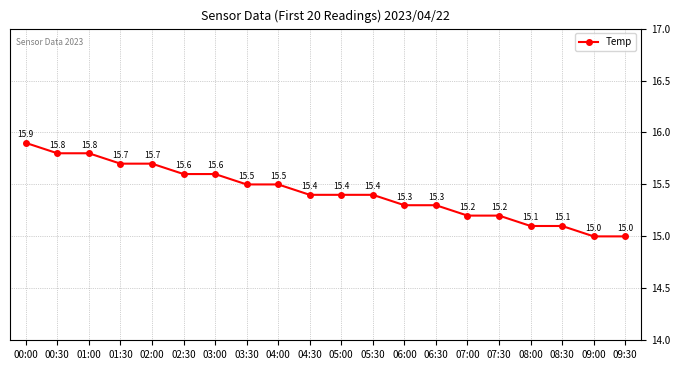

What is the difference between the maximum and minimum values?

0.9